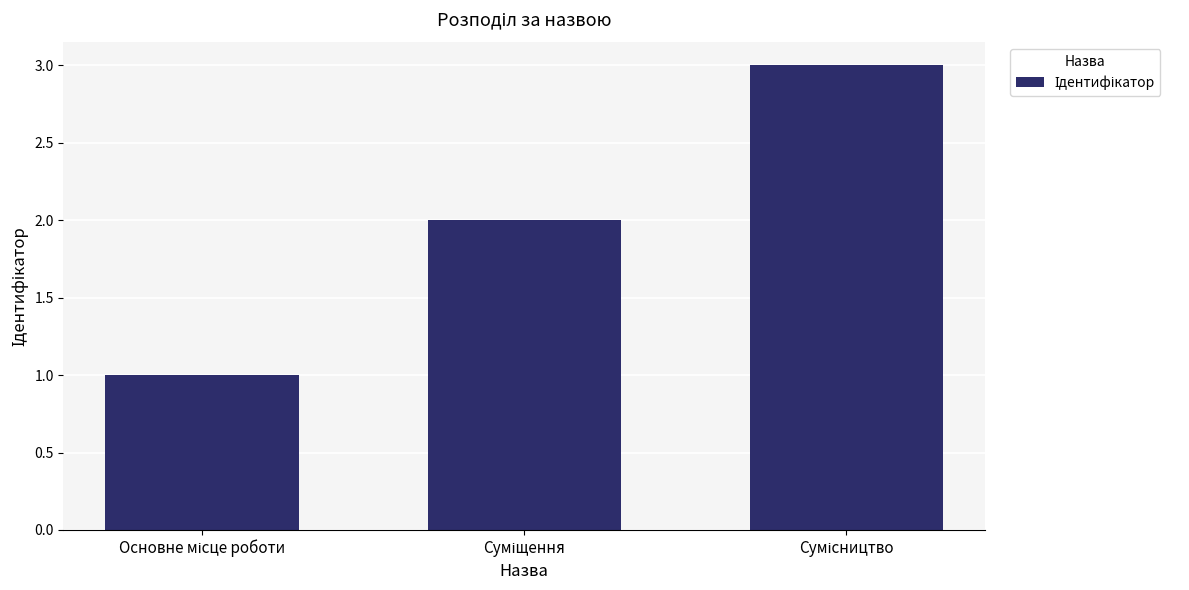

What is the greatest value displayed?

3